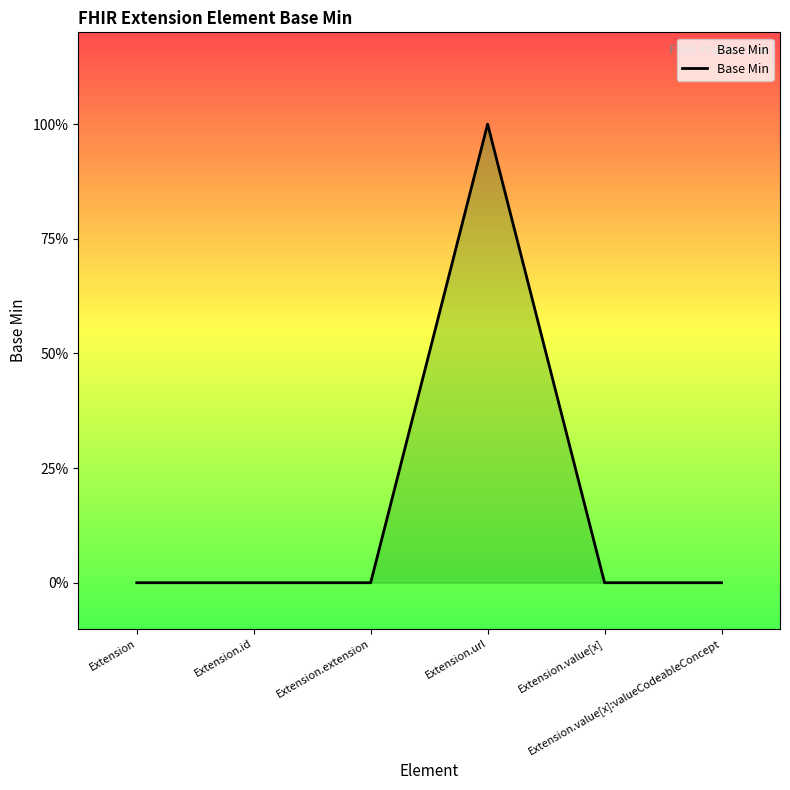

Reading left to right, extract all data points from this chart.

Extension=0	Extension.id=0	Extension.extension=0	Extension.url=1	Extension.value[x]=0	Extension.value[x]:valueCodeableConcept=0